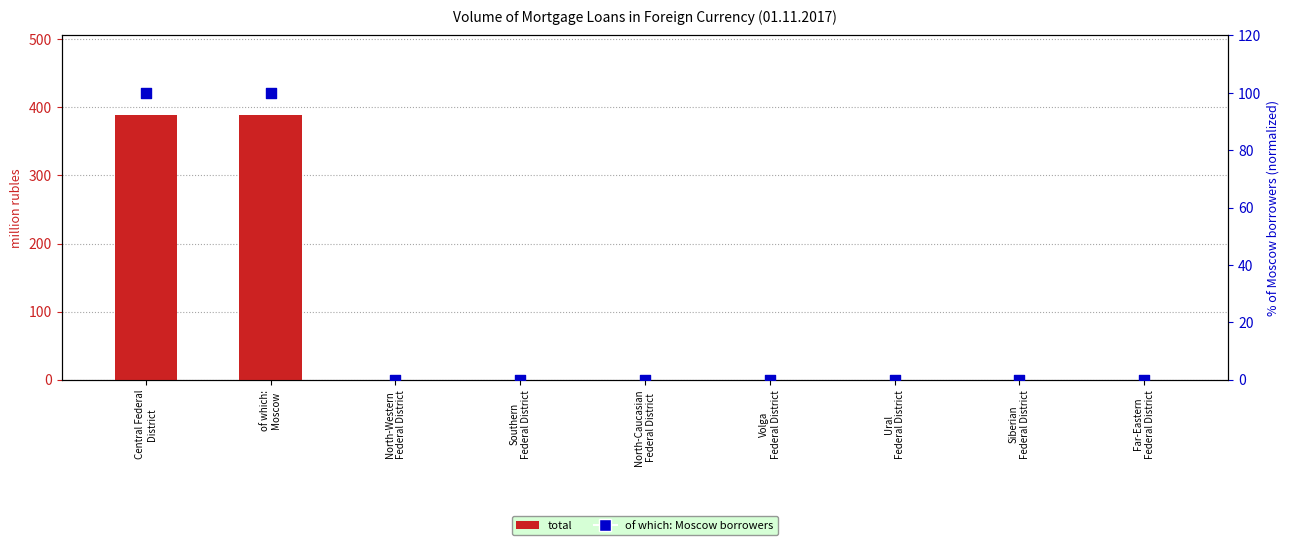

At how many categories does at least one series exceed 2?

2